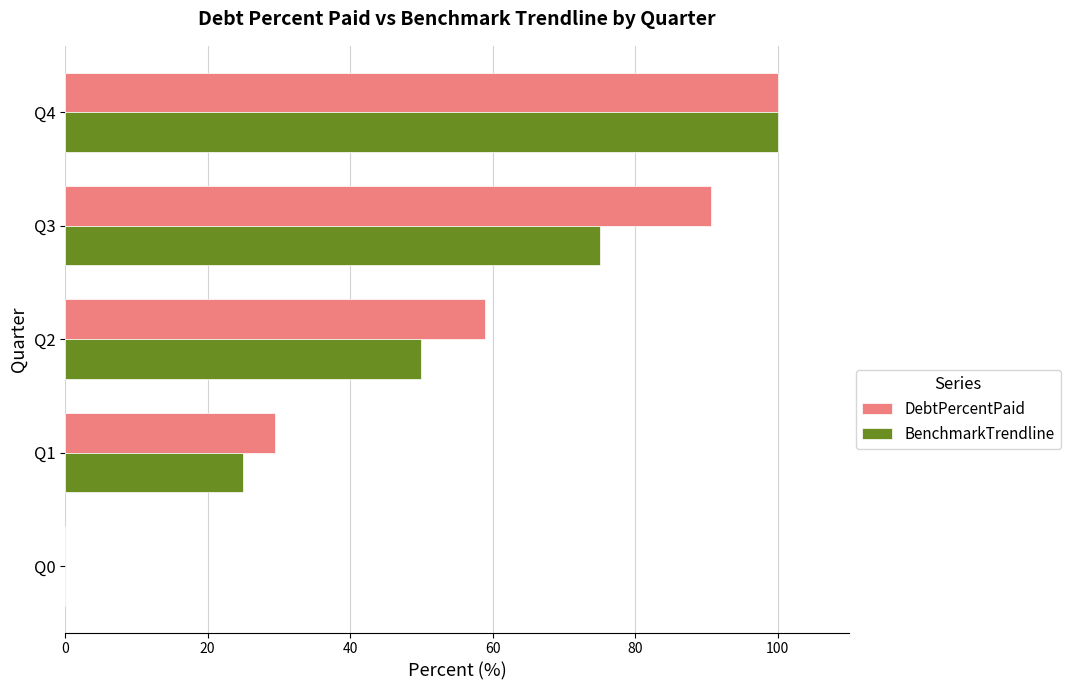

Is it true that DebtPercentPaid equals -67.7 at Q0?

False